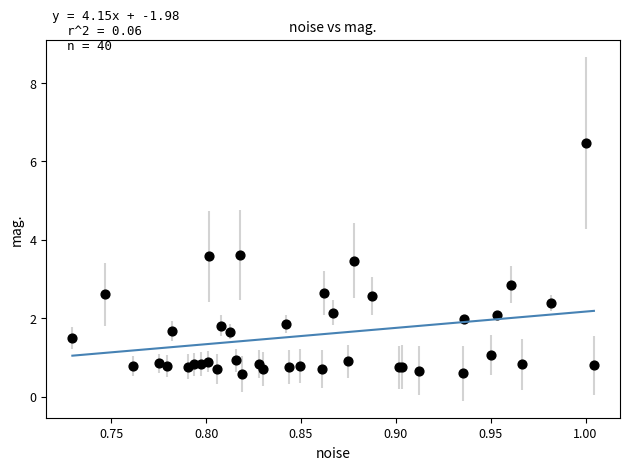

What Y value in the scatter plot is closest to 3?

2.9